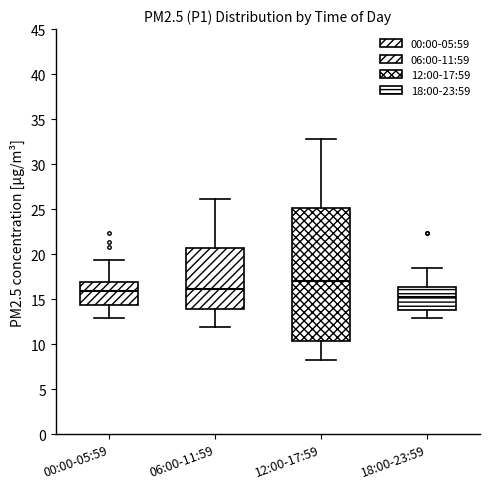

Comparing the boxes themselves (not the whiskers), which one is the tallest?

12:00-17:59